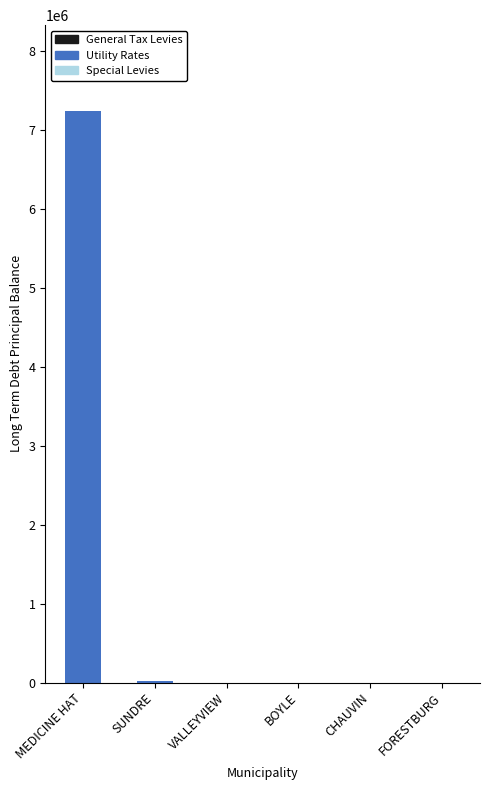

At which category is the sum across all series the highest?

MEDICINE HAT